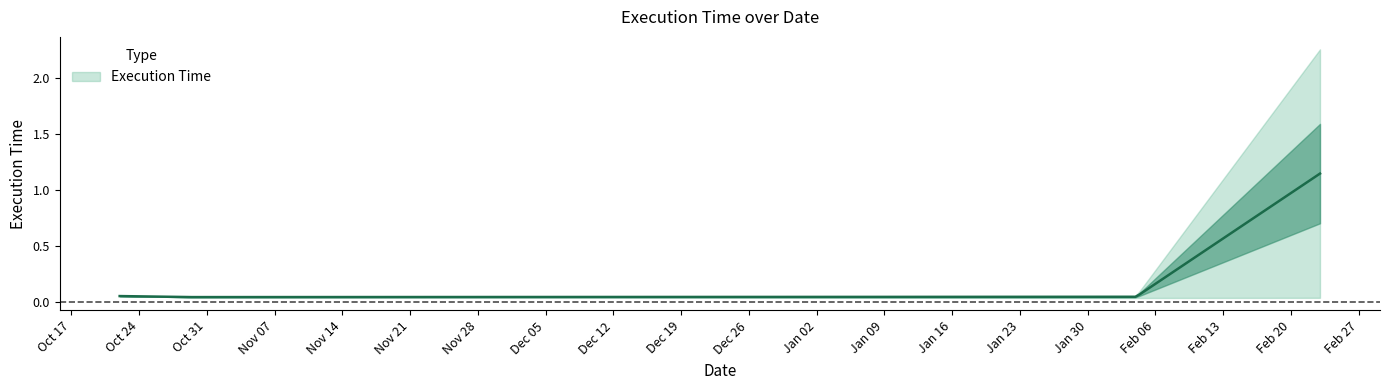

How many series are shown in this chart?

1